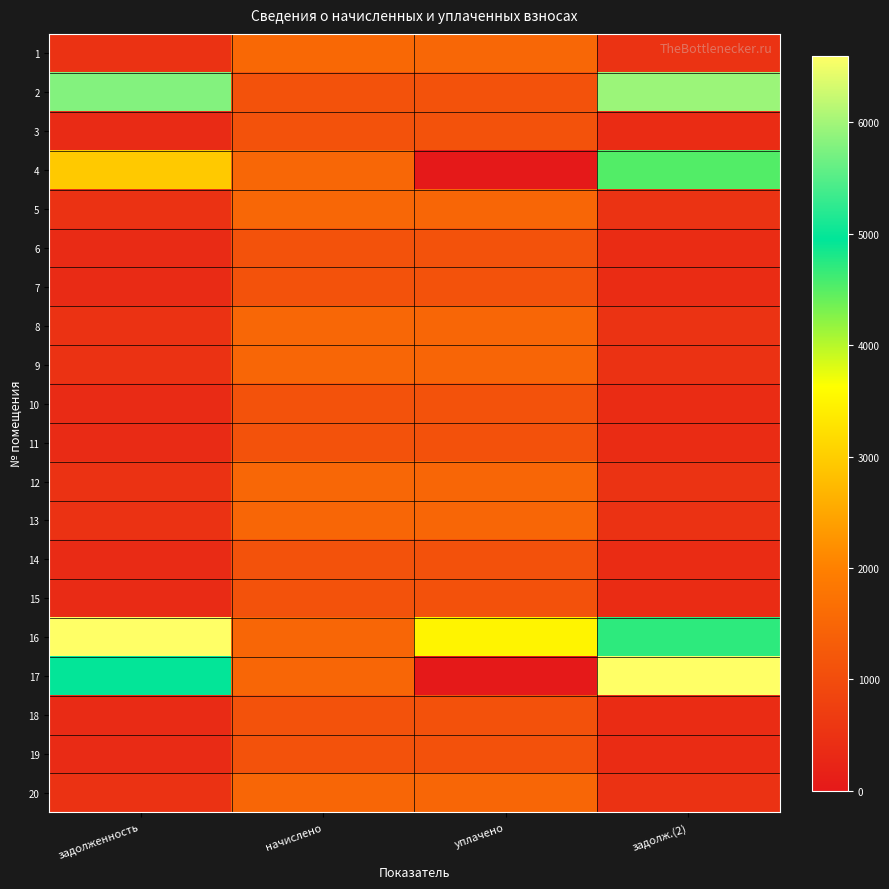

Between задолженность and задолж.(2), which is larger?

задолж.(2)